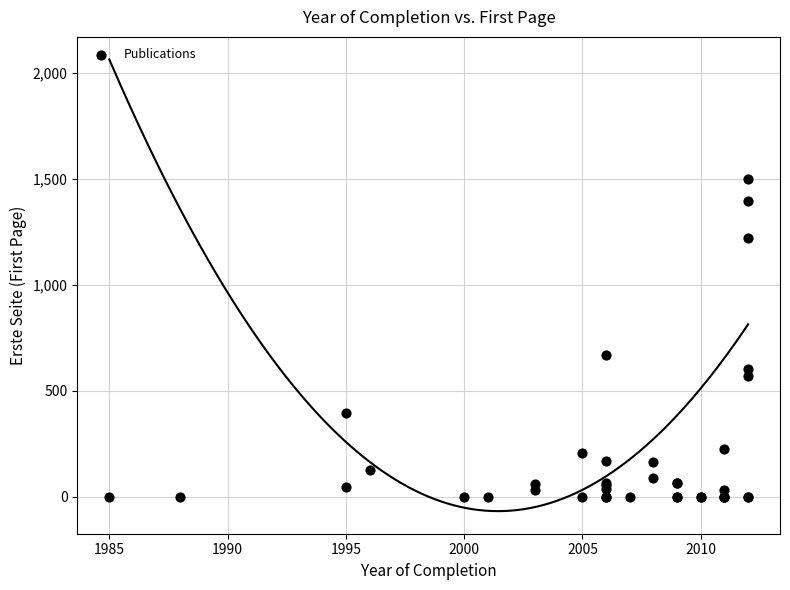

What Y value in the scatter plot is closest to 749?

670